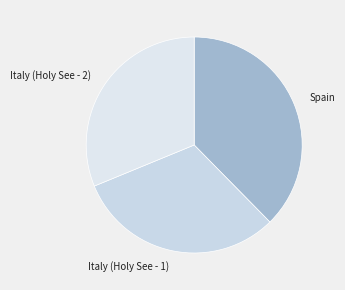

Between Italy (Holy See - 1) and Spain, which is larger?

Spain